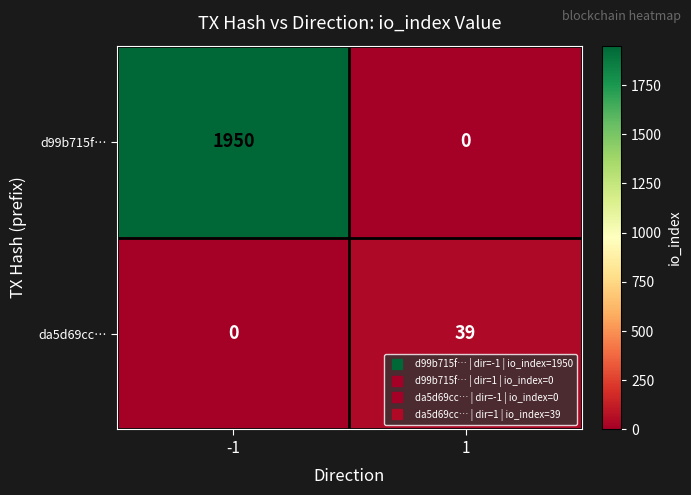

Between -1 and 1, which series saw the biggest shift?

d99b715f…